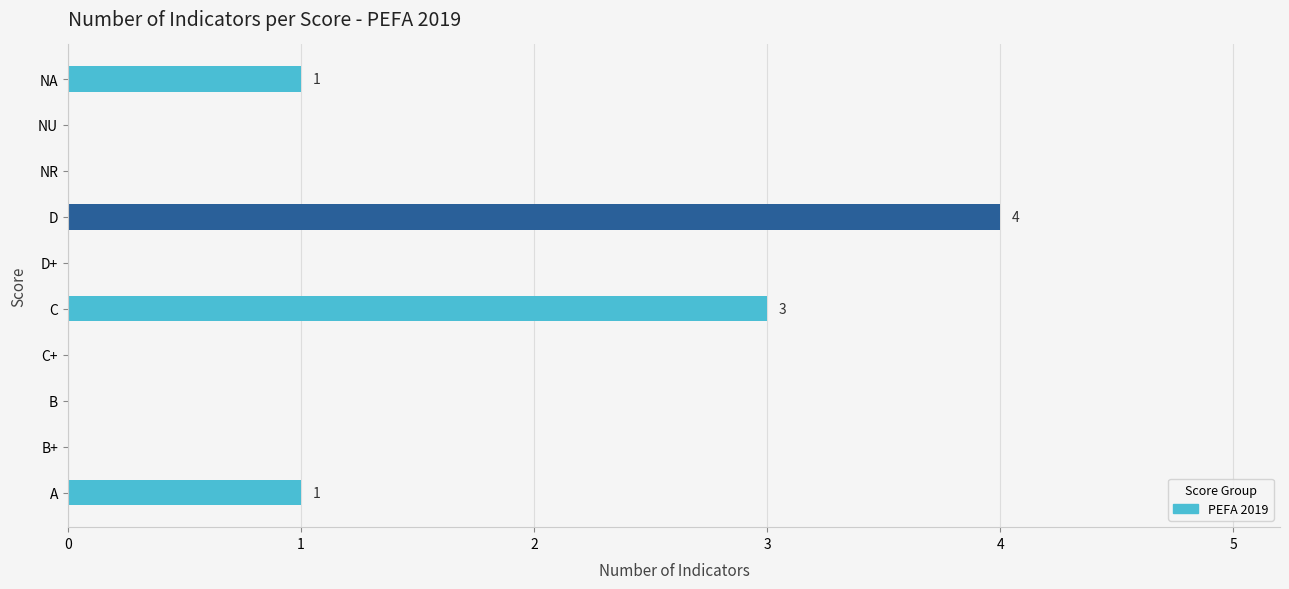

Which category has the highest value across all series?

D